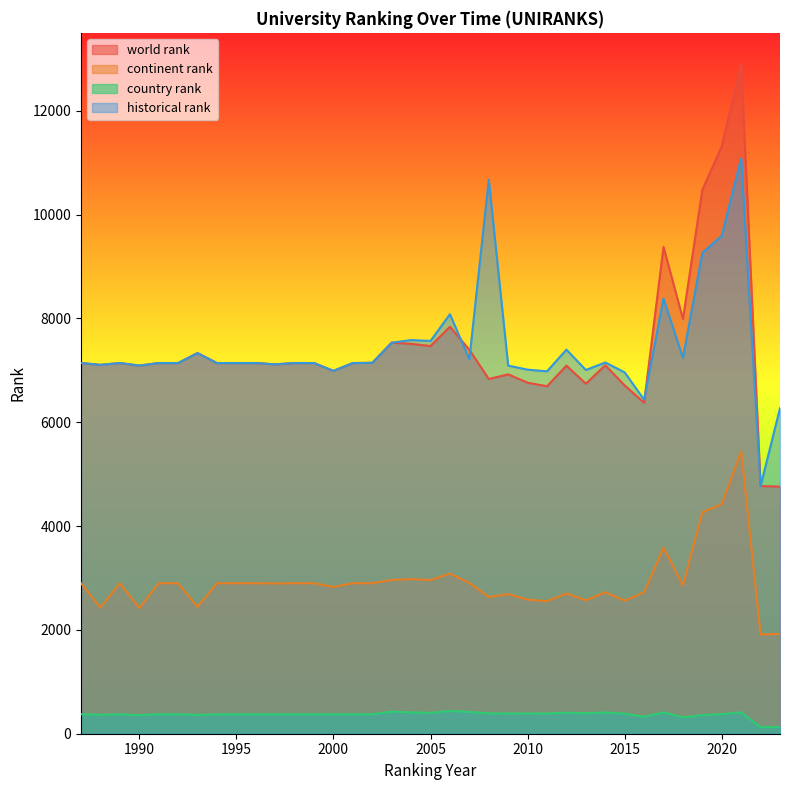

What value does the historical rank series have at 1998?

7140.0